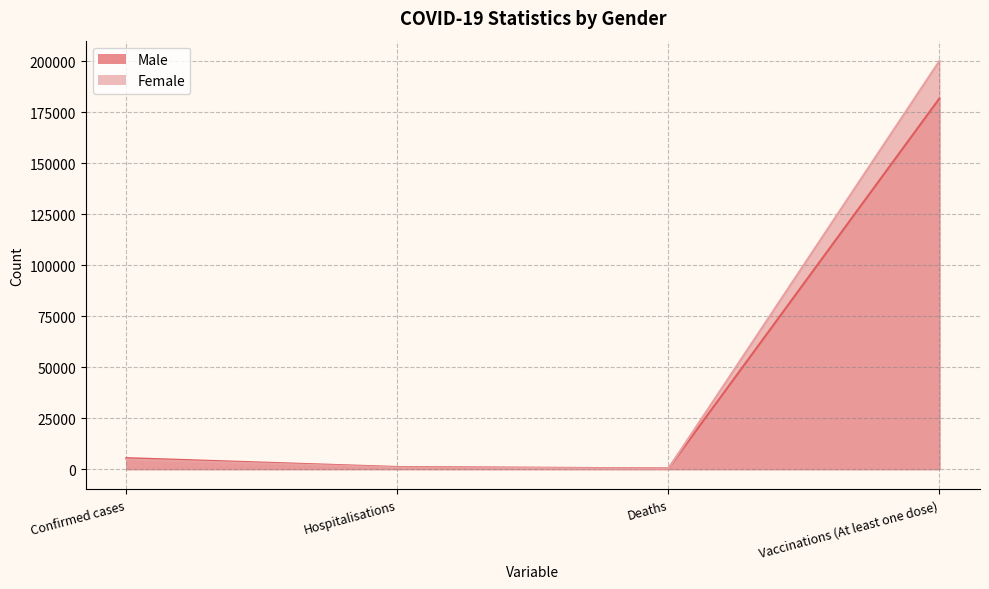

Is it true that Female equals 200037.1 at Vaccinations (At least one dose)?

True